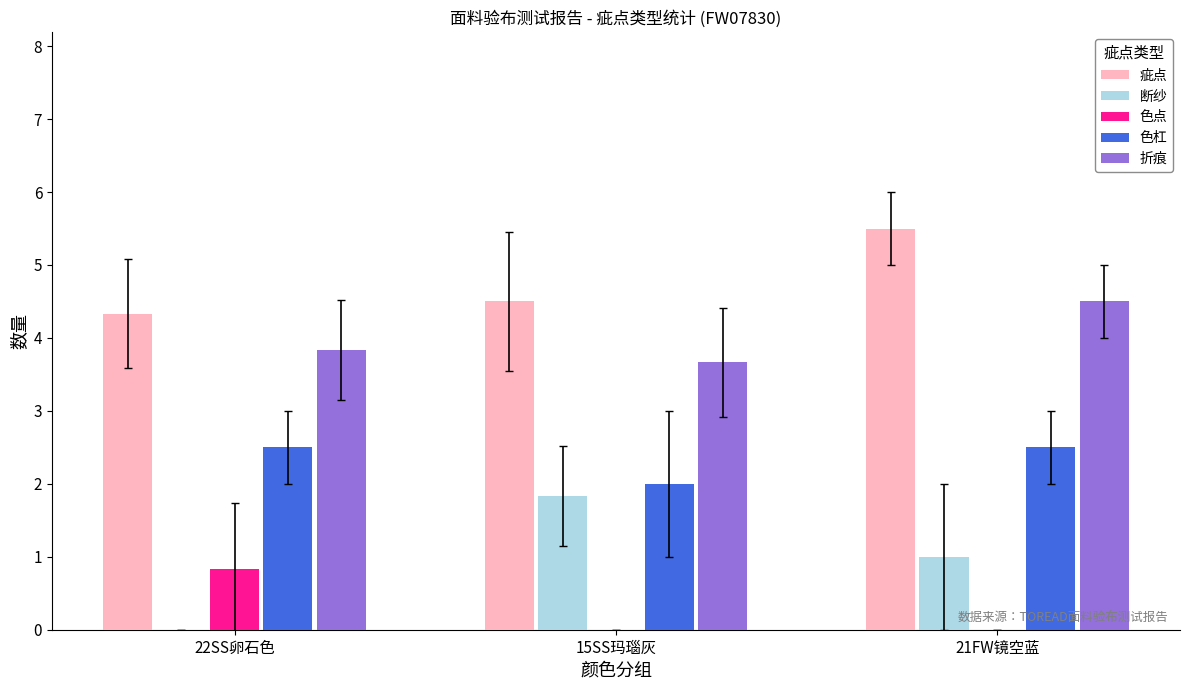

What is the sum of all 色杠 values?

7.0